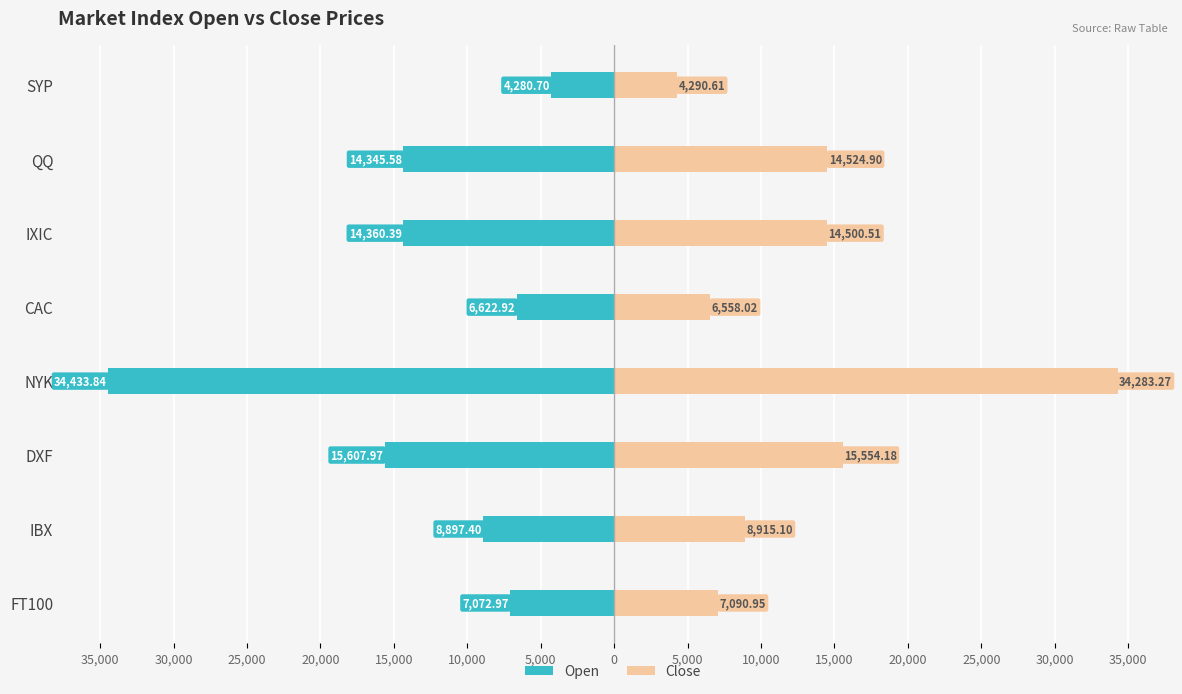

Which series has the largest total across all categories?

Close